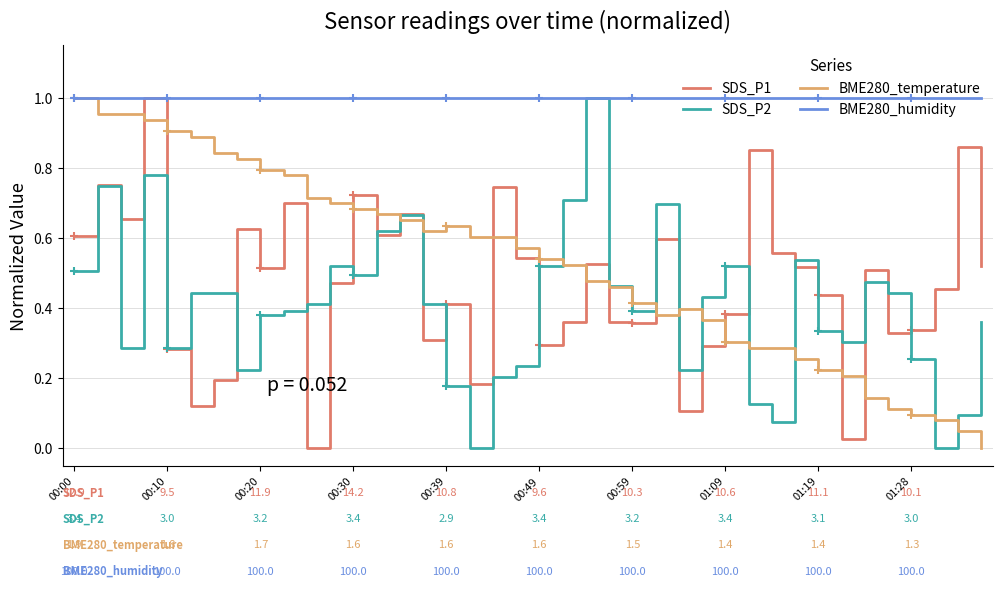

List the series in order of their peak value, lowest first.

SDS_P1, SDS_P2, BME280_temperature, BME280_humidity